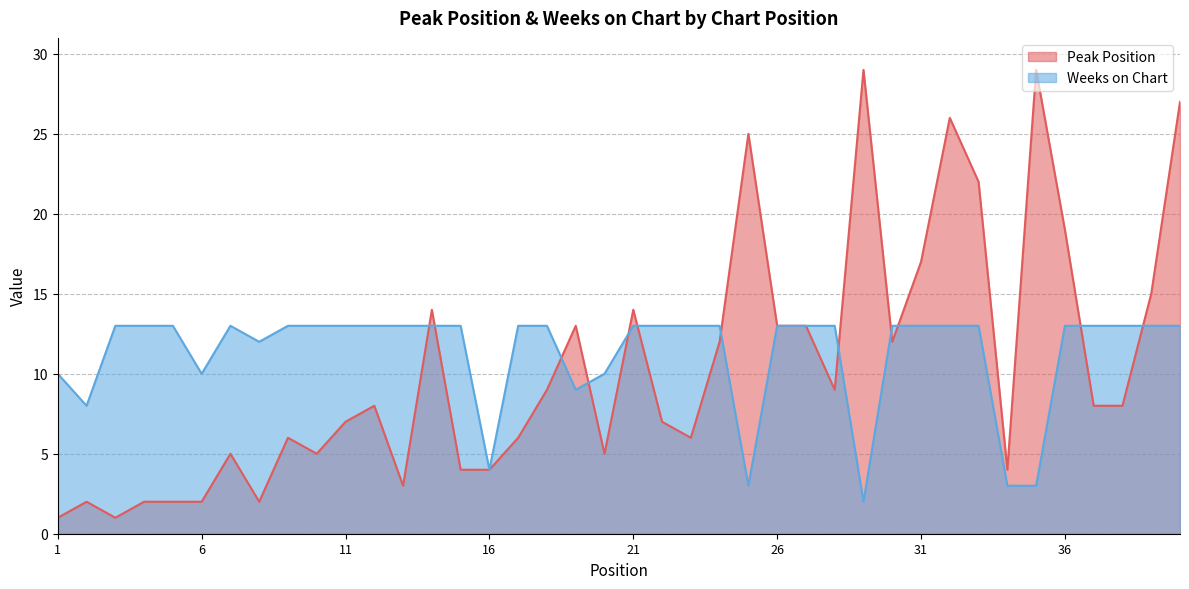

What are all the series names shown in the legend?

Peak Position, Weeks on Chart